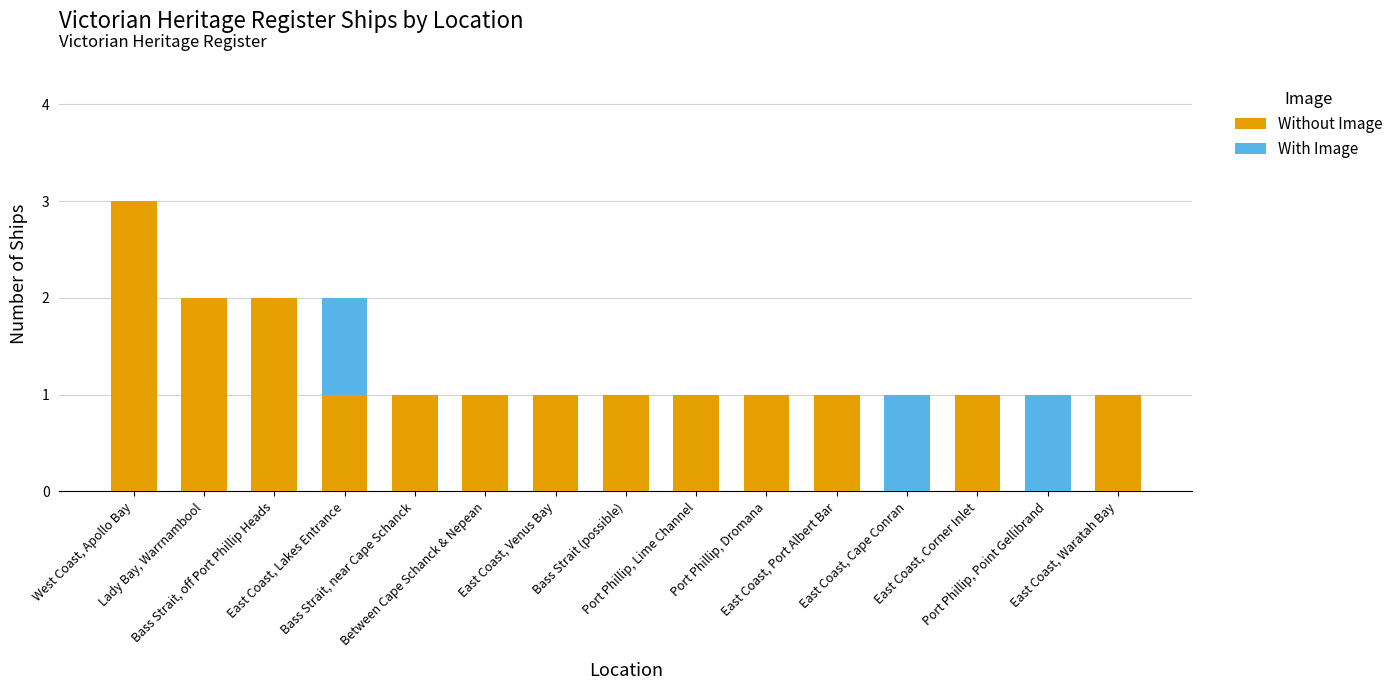

What is the highest value of the Without Image series?

3